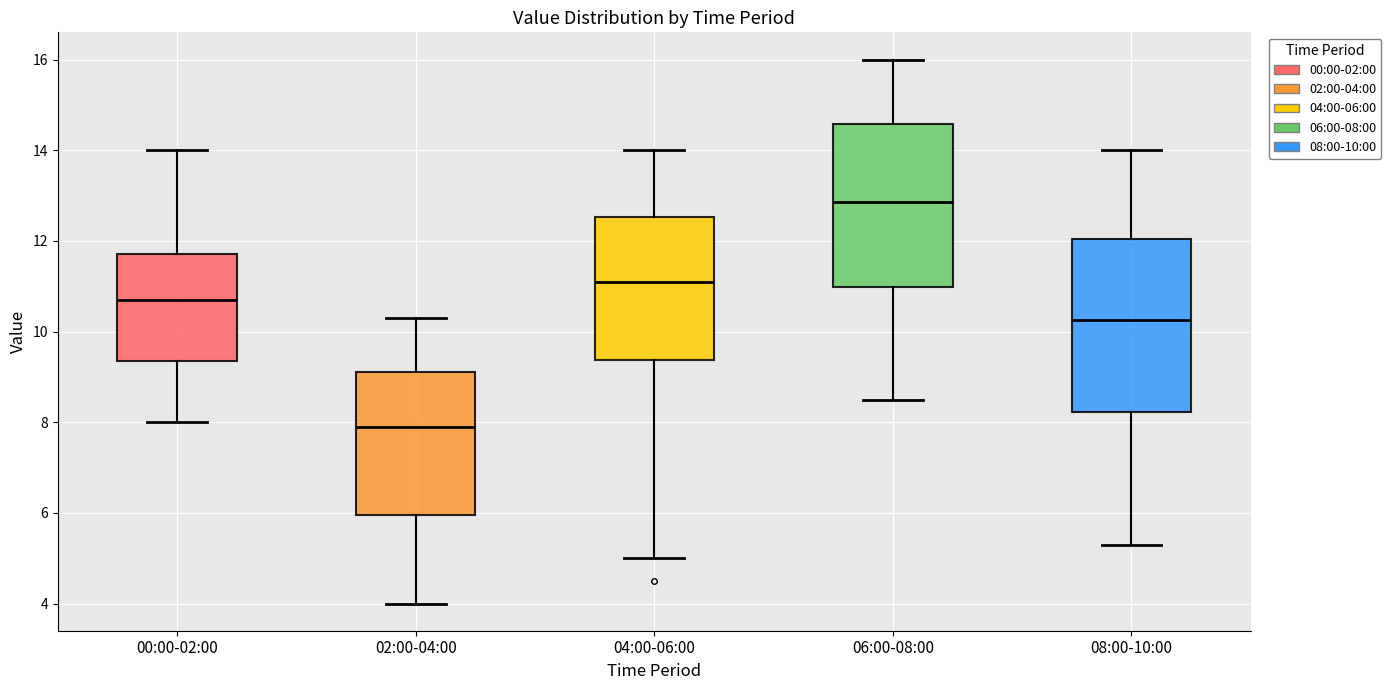

Reading left to right, read every box against the y-axis: the position of its median line, the range the box covers, and the ends of its whiskers. The values are not printed on the chart, so give them approximately, as read against the axis.

00:00-02:00: median 10.6, box 9.4 to 11.8, whiskers 8.0 to 14.0
02:00-04:00: median 8.0, box 6.0 to 9.2, whiskers 4.0 to 10.4
04:00-06:00: median 11.2, box 9.4 to 12.6, whiskers 5.0 to 14.0
06:00-08:00: median 12.8, box 11.0 to 14.6, whiskers 8.6 to 16.0
08:00-10:00: median 10.2, box 8.2 to 12.0, whiskers 5.4 to 14.0